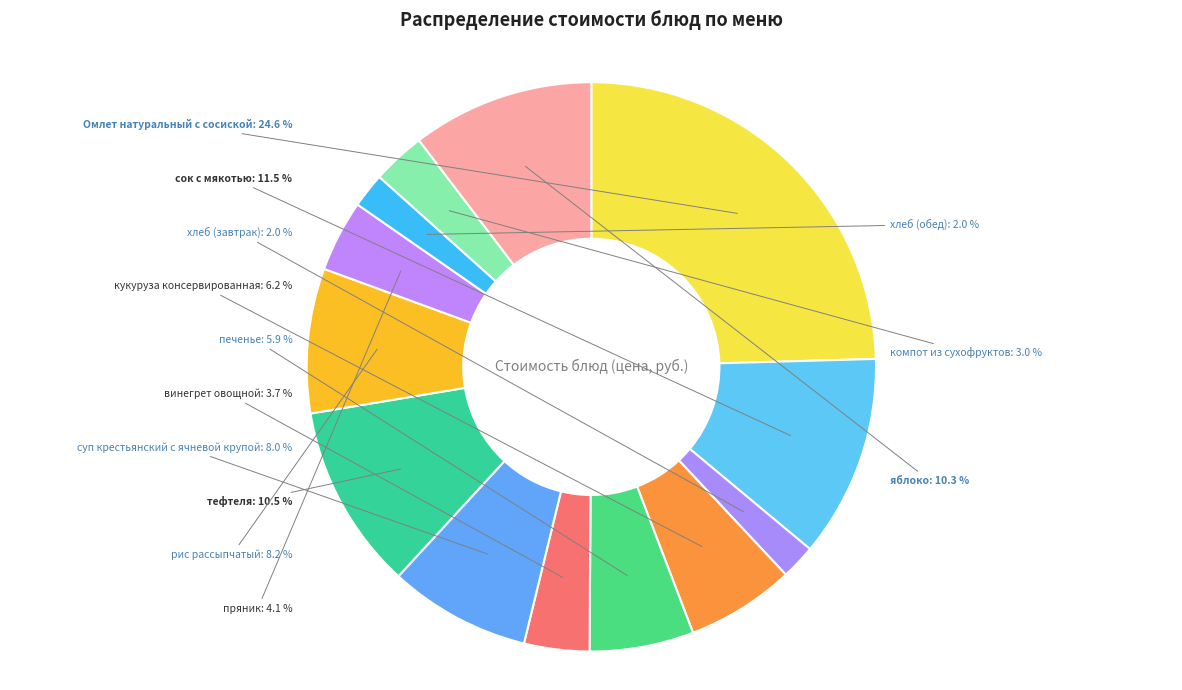

Count the number of slices in the pie.

13